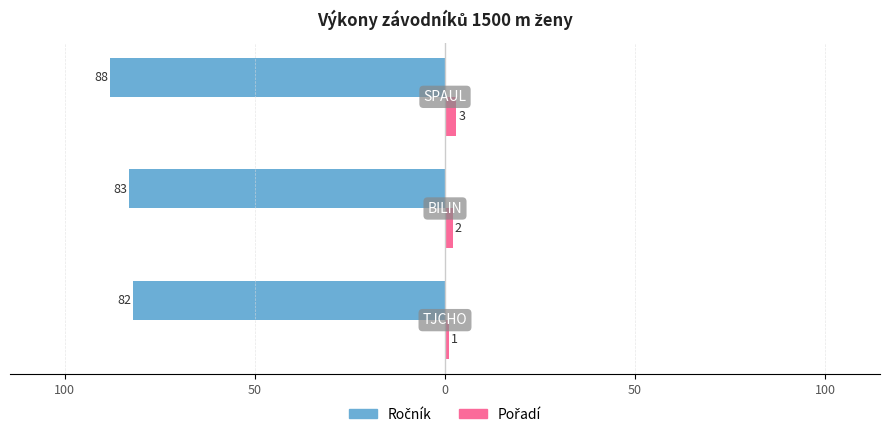

Count the Ročník values in the range -88 to -82.

3